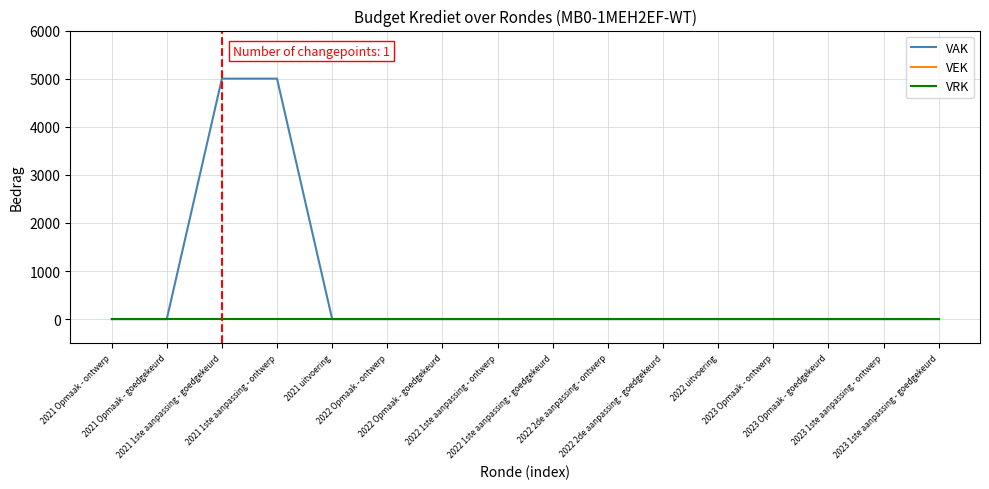

True or false: VEK has a value of 0 at 2021 Opmaak - goedgekeurd.

True